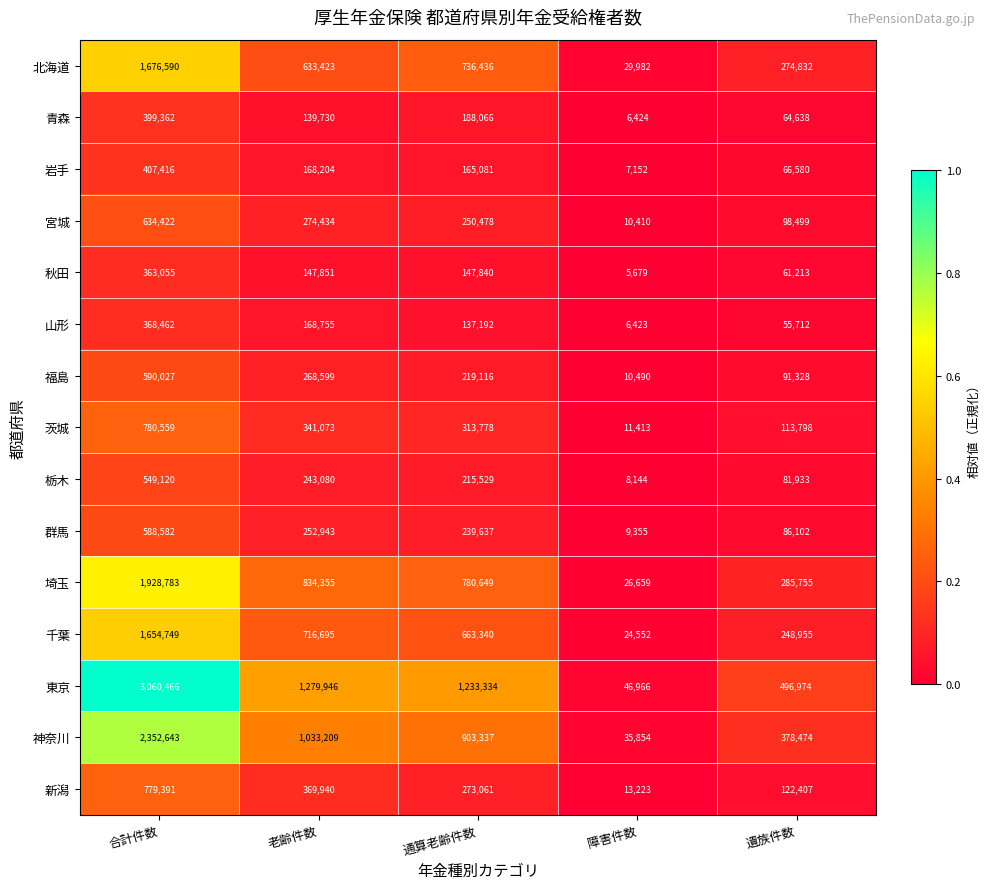

Rank the series at 遺族件数 from lowest to highest value.

山形, 秋田, 青森, 岩手, 栃木, 群馬, 福島, 宮城, 茨城, 新潟, 千葉, 北海道, 埼玉, 神奈川, 東京